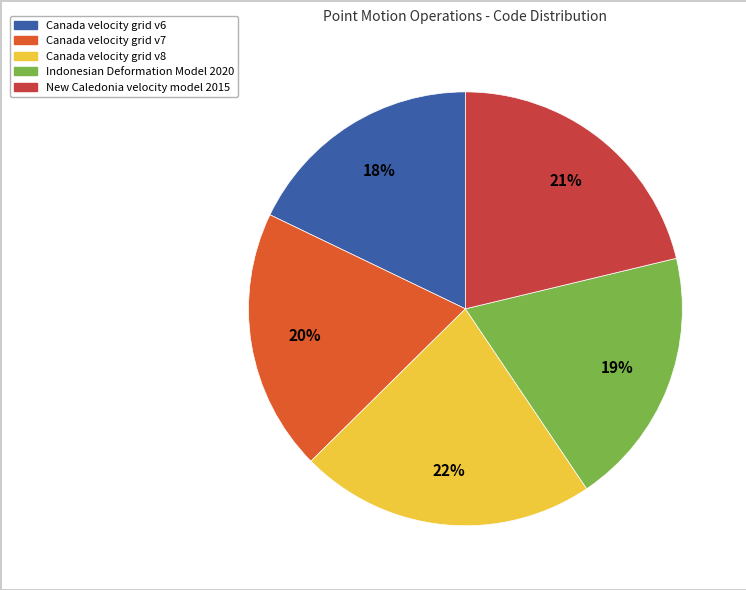

Combined, do Indonesian Deformation Model 2020 and New Caledonia velocity model 2015 account for over 50%?

No